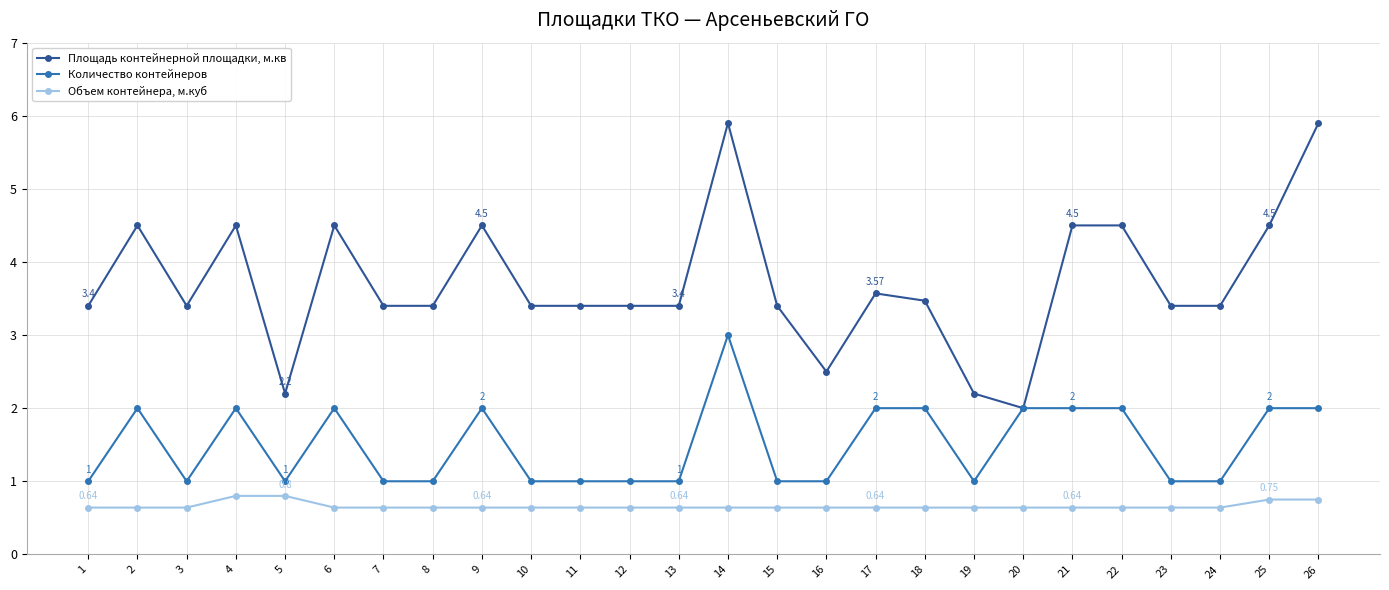

What is the difference between the maximum and second lowest values in the Объем контейнера, м.куб series?

0.2